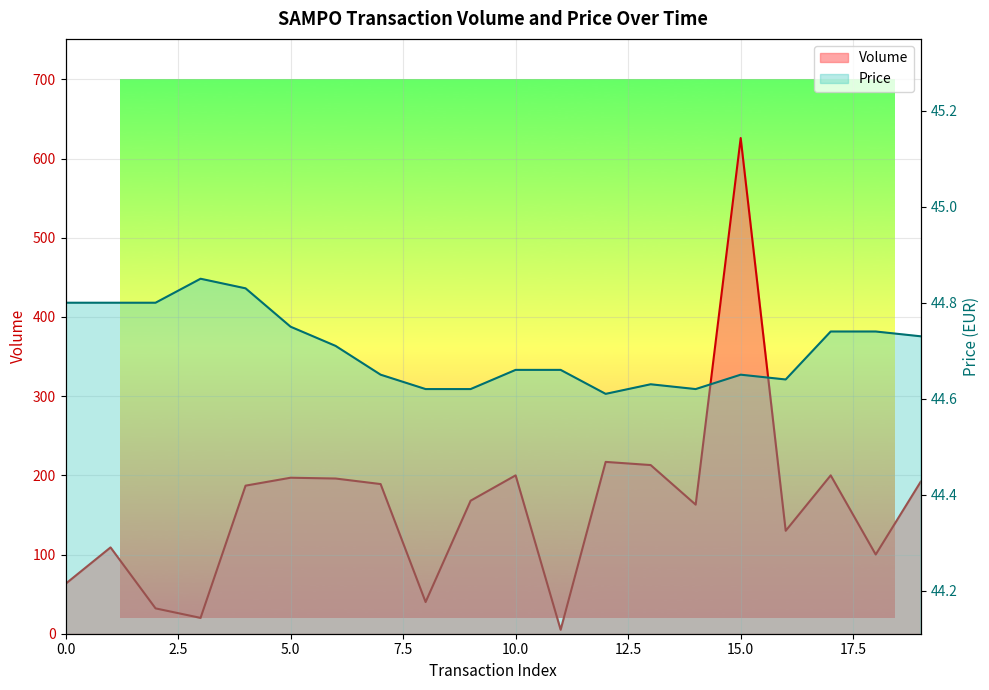

At how many categories does at least one series exceed 263?

1